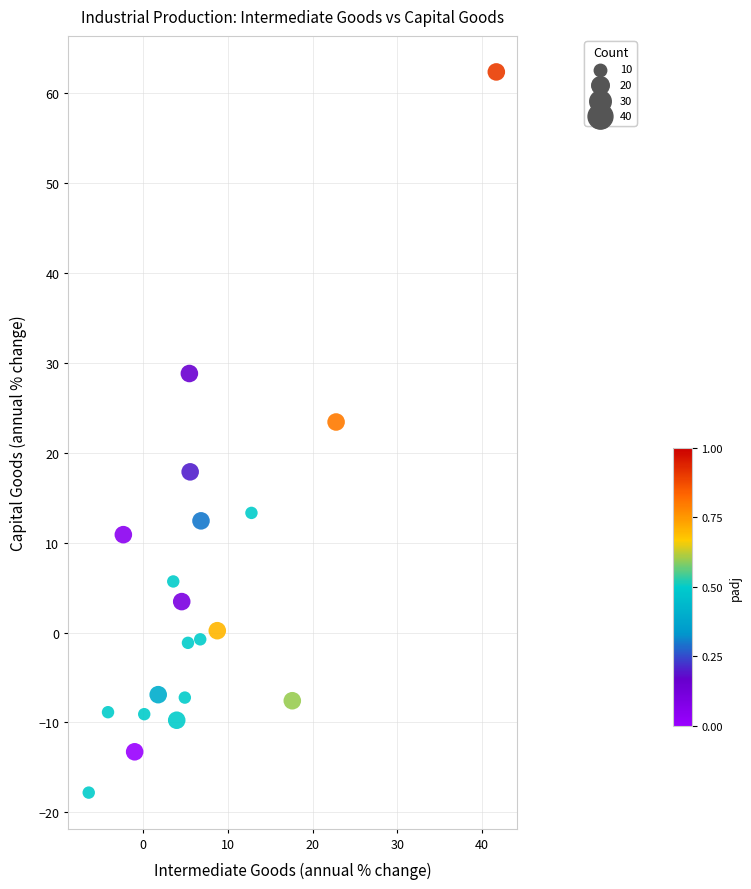

What is the range of X values (max minus min)?

48.1